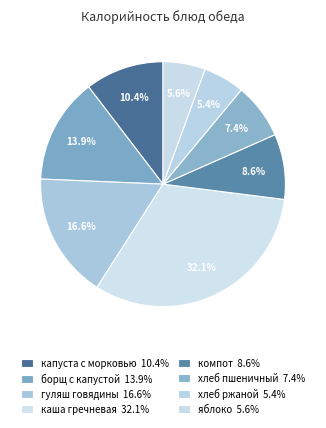

Count the number of slices in the pie.

8